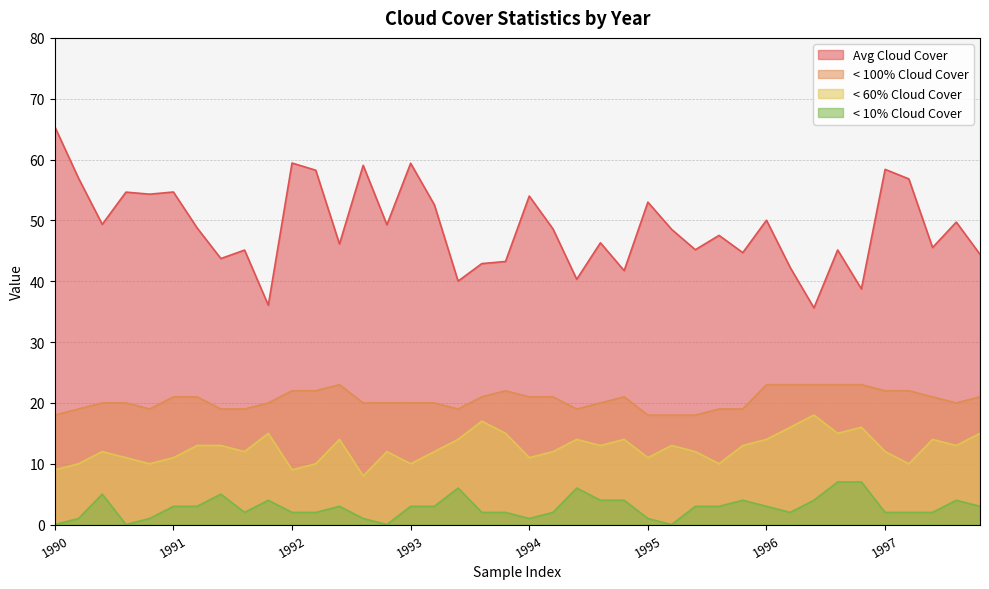

Is it true that Avg Cloud Cover equals 73.3 at 1995?

False